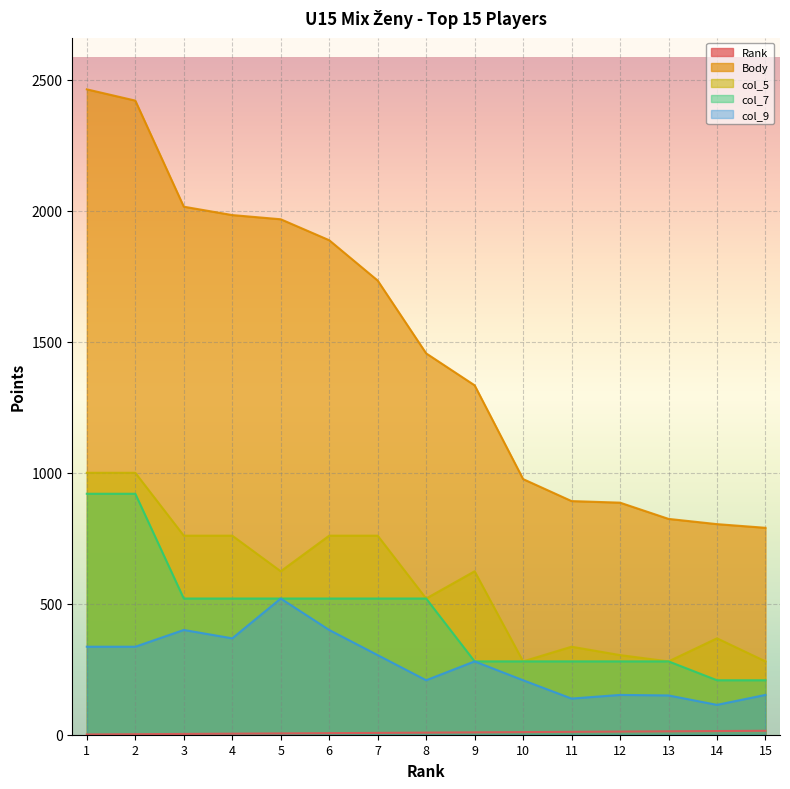

Reading left to right, extract all data points from this chart.

Rank: 1=1	2=2	3=3	4=4	5=5	6=6	7=7	8=8	9=9	10=10	11=11	12=12	13=13	14=14	15=15
Body: 1=2464	2=2421	3=2016	4=1984	5=1968	6=1888	7=1734	8=1456	9=1334	10=976	11=892	12=886	13=824	14=804	15=790
col_5: 1=1000	2=1000	3=760	4=760	5=624	6=760	7=760	8=520	9=624	10=280	11=336	12=304	13=280	14=368	15=280
col_7: 1=920	2=920	3=520	4=520	5=520	6=520	7=520	8=520	9=280	10=280	11=280	12=280	13=280	14=208	15=208
col_9: 1=336	2=336	3=400	4=368	5=520	6=400	7=304	8=208	9=280	10=208	11=138	12=152	13=150	14=114	15=152